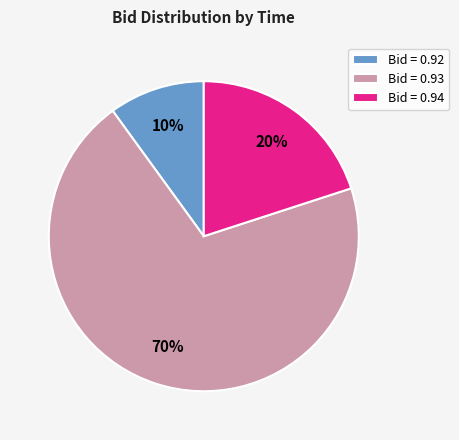

Which category accounts for the majority?

Bid = 0.93